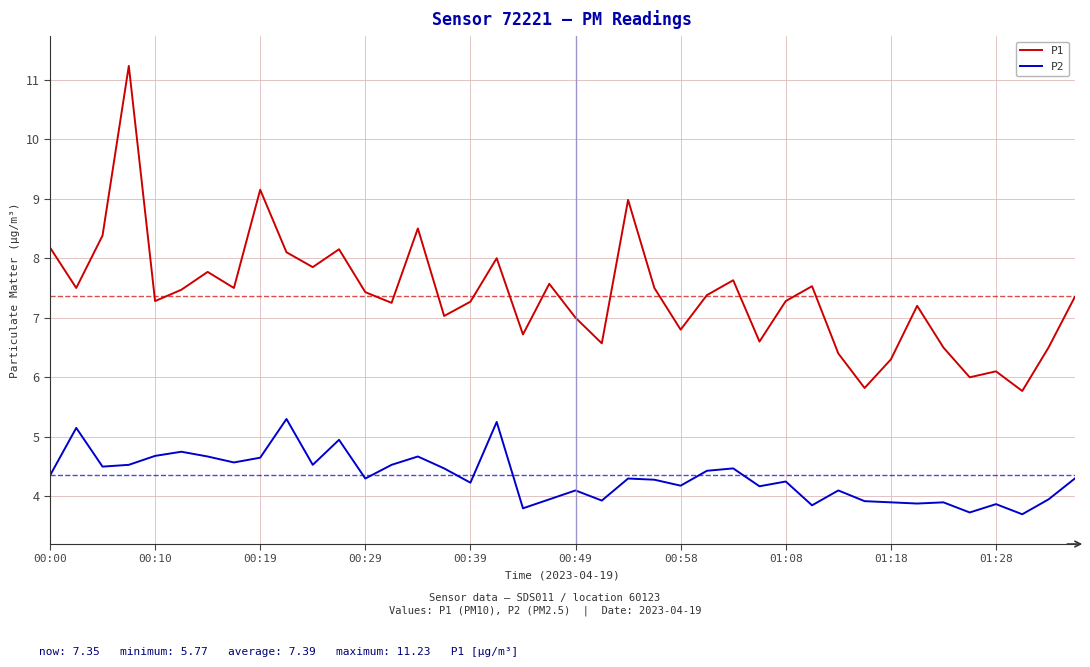

Which series has the largest total across all categories?

P1